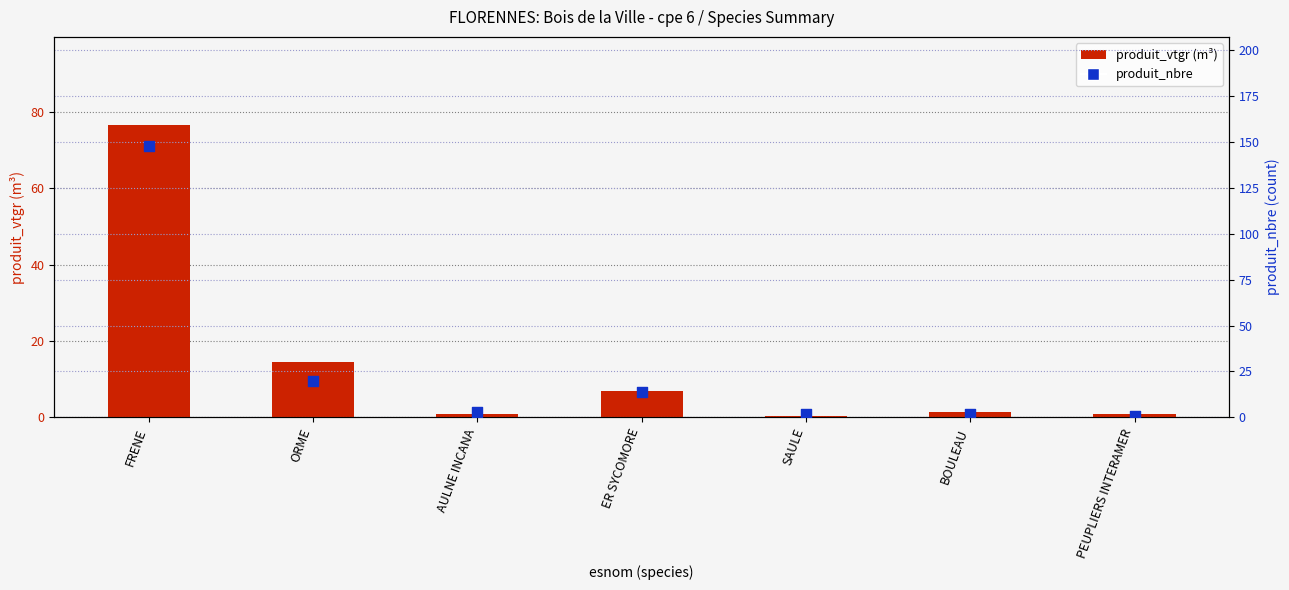

Which series has the widest spread of Y values?

produit_nbre